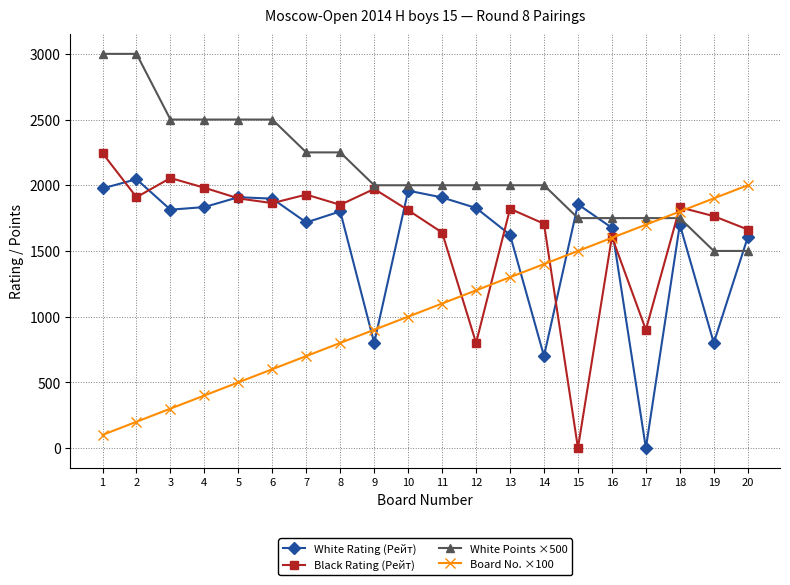

Rank the series by their maximum value, from lowest to highest.

Board No. ×100, White Rating (Рейт), Black Rating (Рейт), White Points ×500